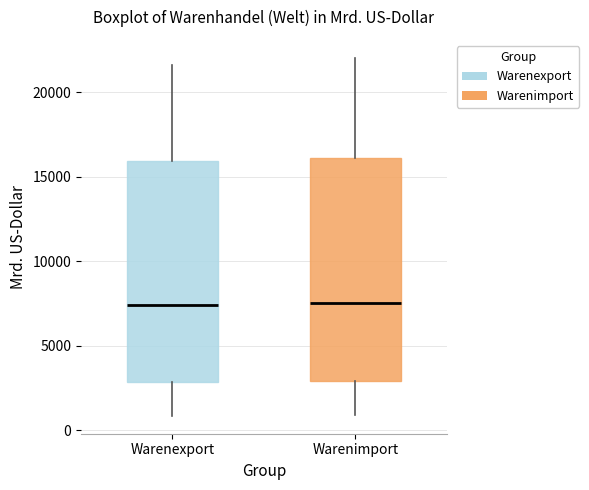

Where does the median line of the box for Warenexport sit on the y-axis? The values are not printed on the chart, so give them approximately, as read against the axis.

7500